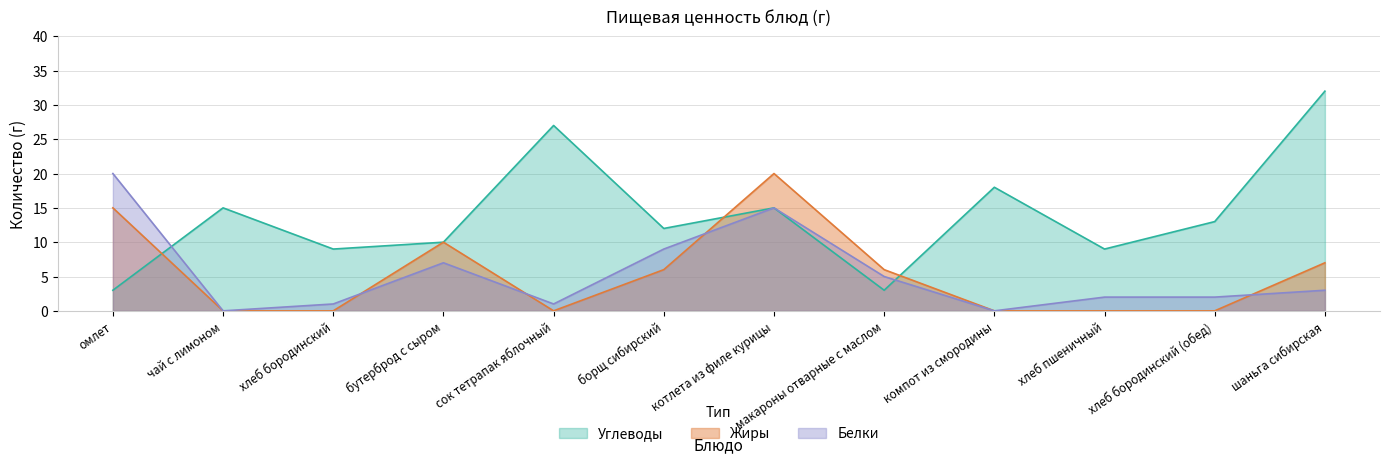

At how many categories does at least one series exceed 26?

2